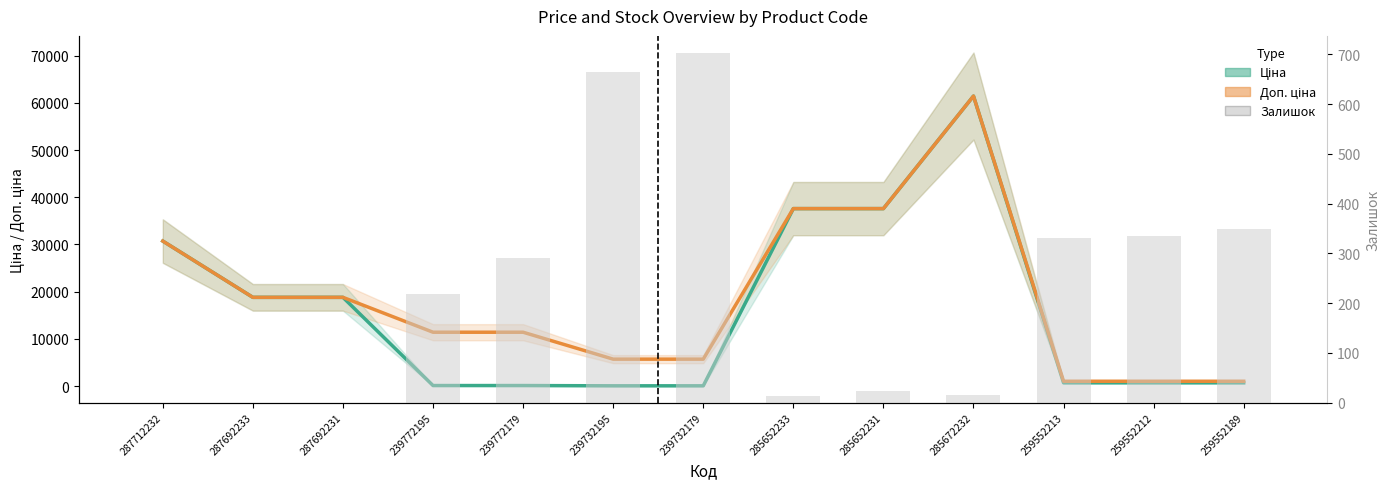

What position from the left is 285652233?

8